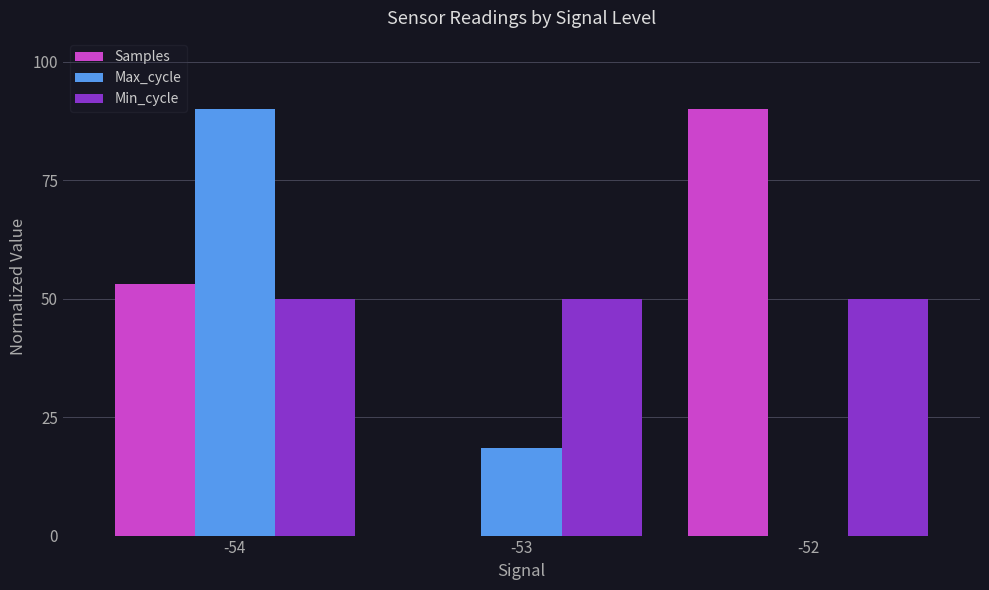

Is it true that Max_cycle equals 27.2 at -53?

False